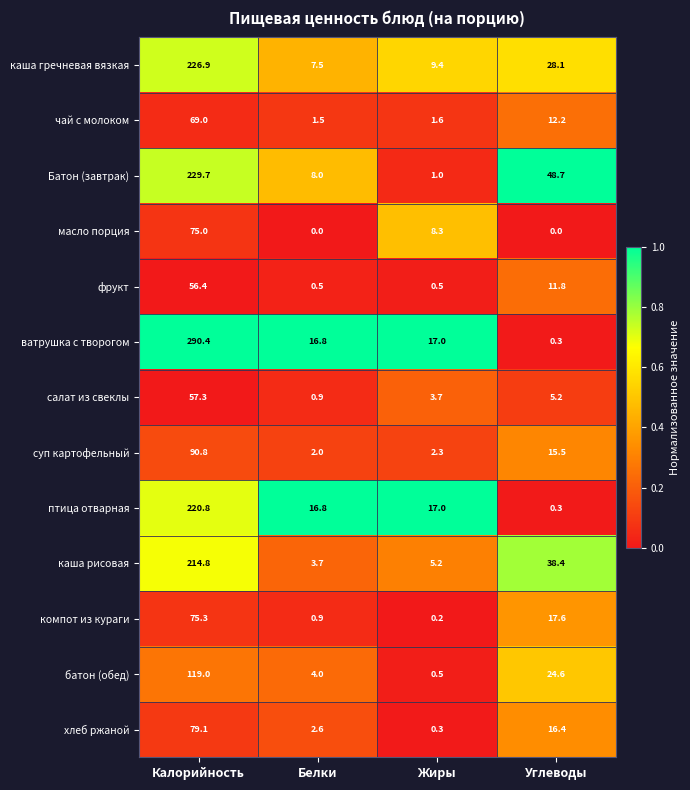

At which category does the chart reach its peak across all series?

Калорийность